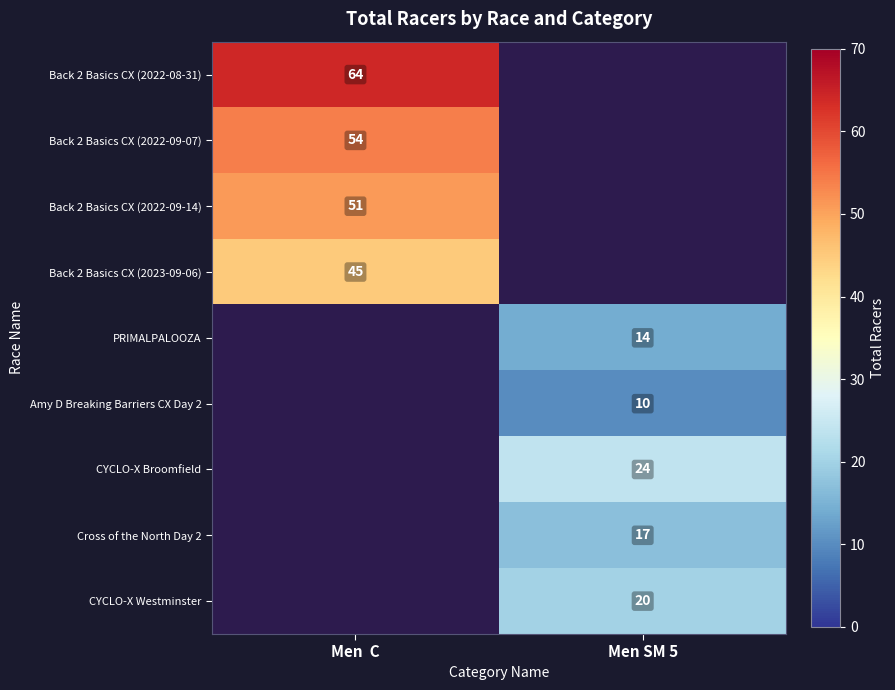

True or false: Cross of the North Day 2 has a value of 17 at Men SM 5.

True